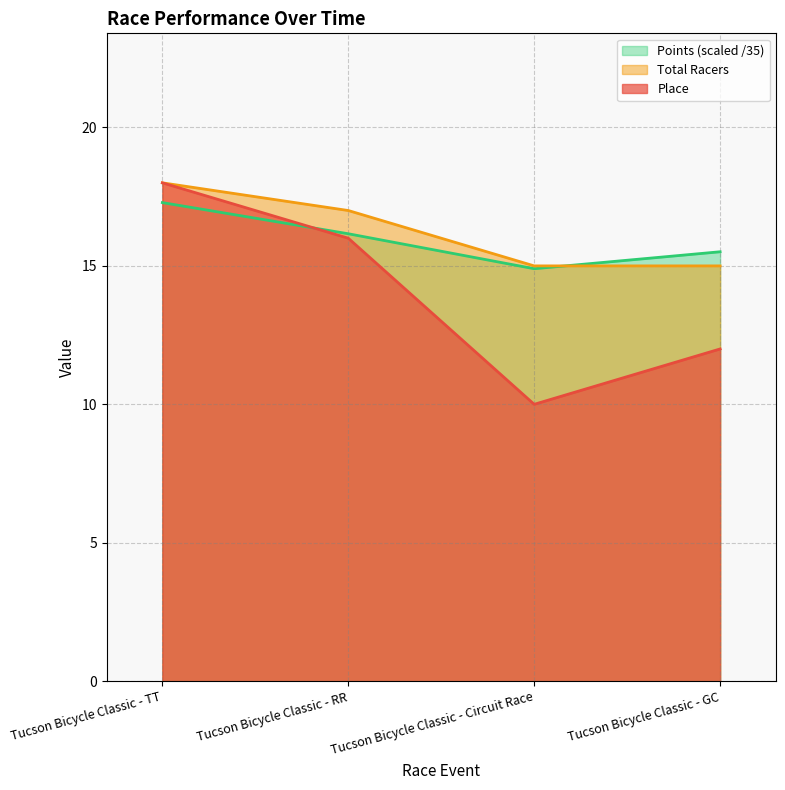

Which series has the widest spread of values?

Place